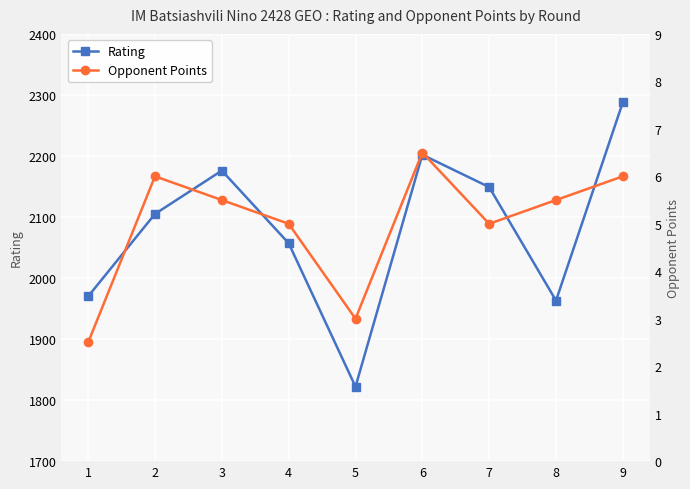

How many lines are shown in the chart?

2